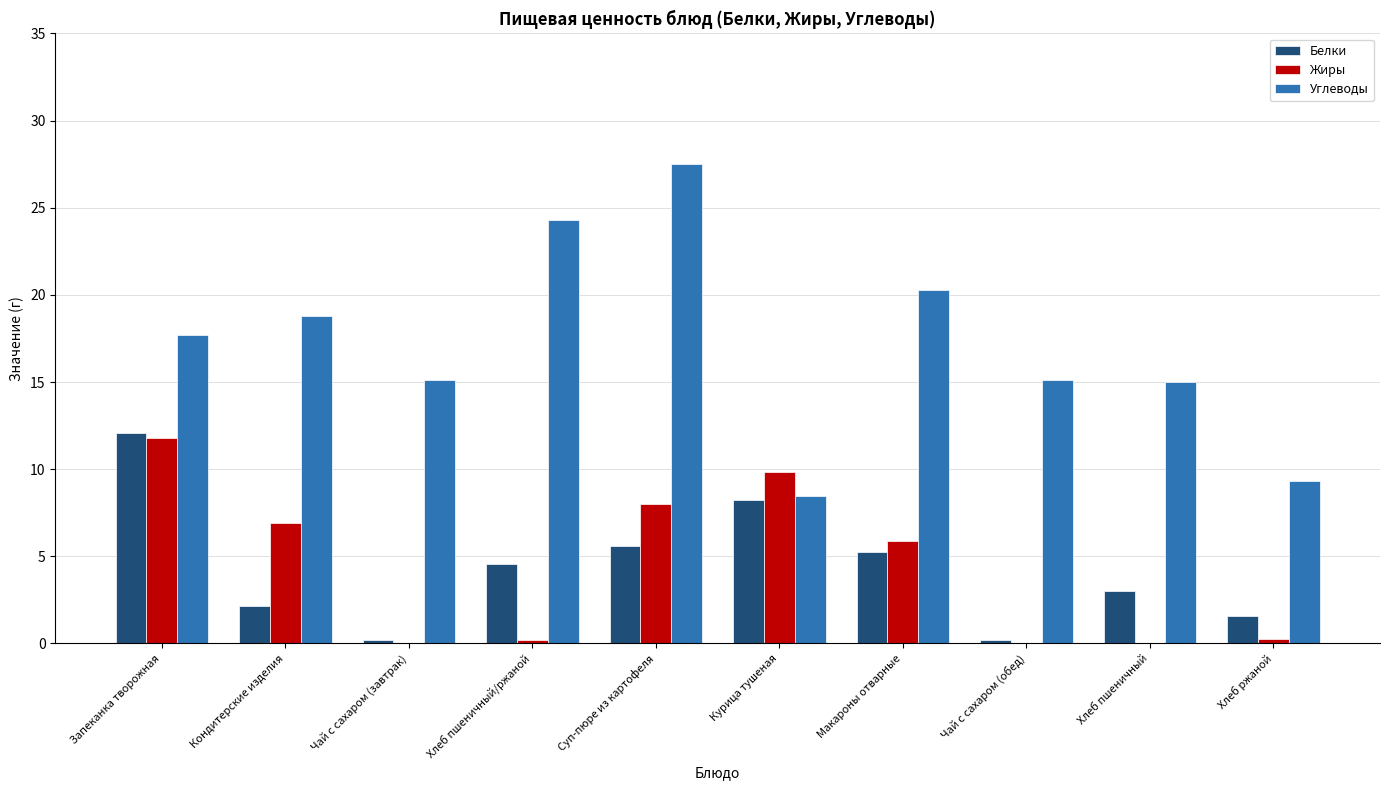

How many groups of bars are there?

10